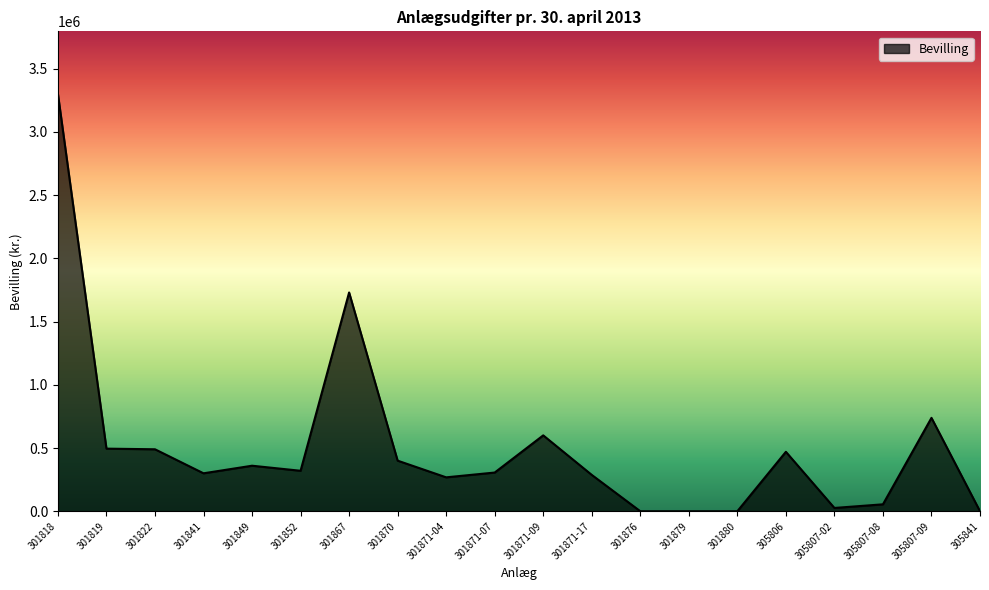

At which category does the chart reach its peak across all series?

301818